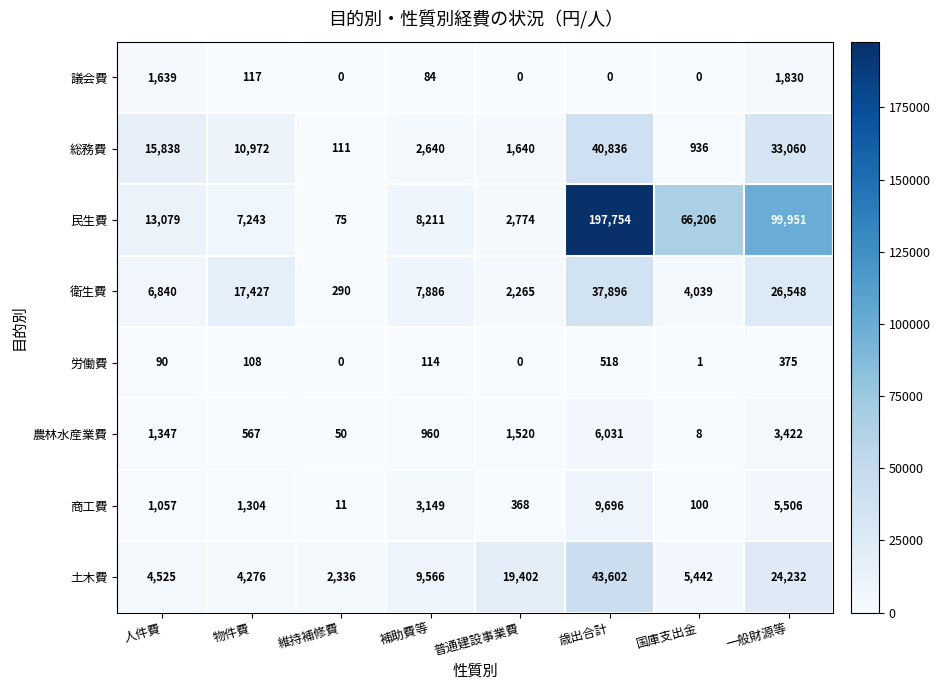

How many distinct data groups are displayed?

8